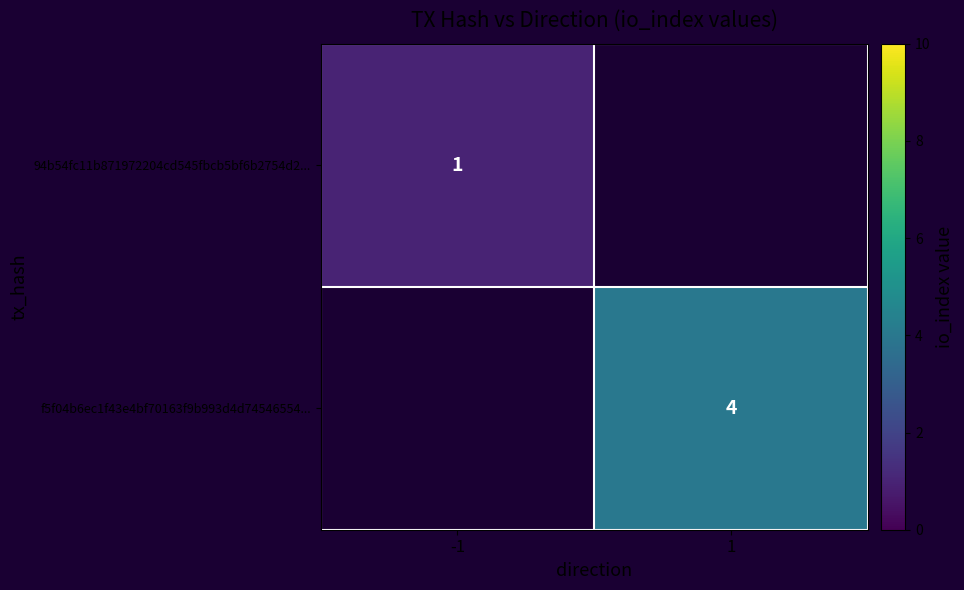

Is it true that f5f04b6ec1f43e4bf70163f9b993d4d74546554... equals 4 at 1?

True